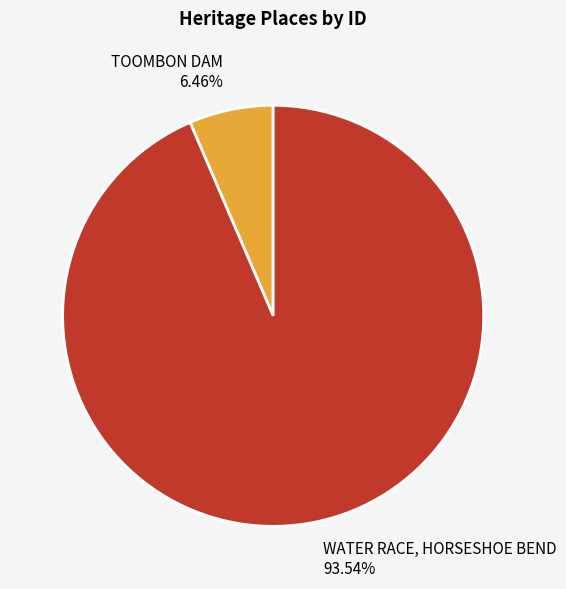

What is the majority slice?

WATER RACE, HORSESHOE BEND